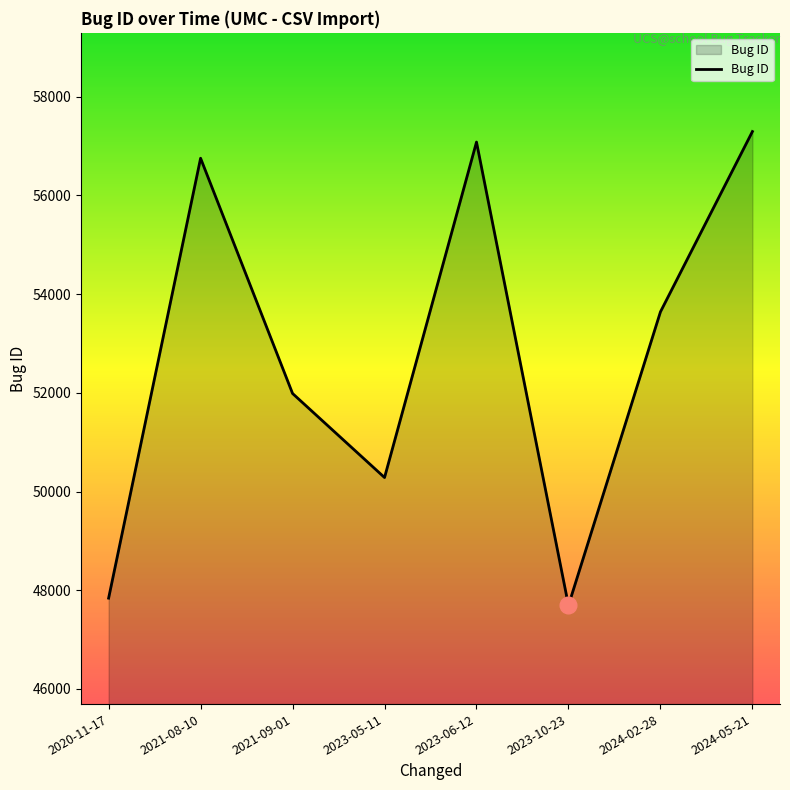

What is the ratio of the value at 2021-08-10 to the value at 2021-09-01?

1.1